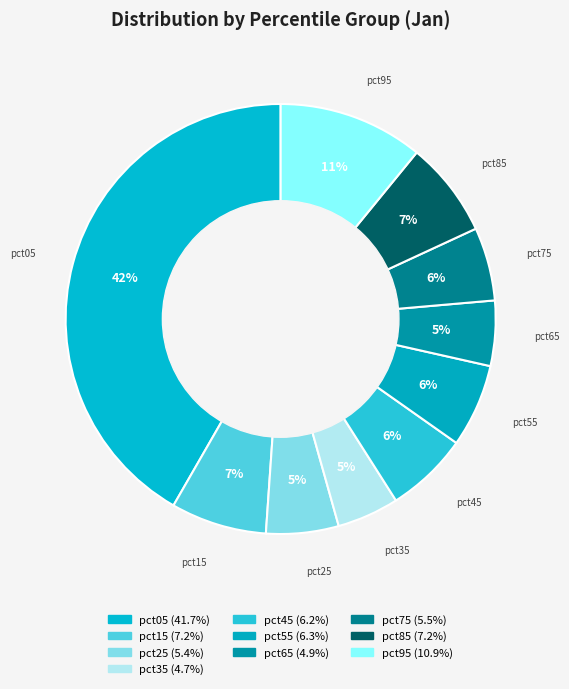

Count the number of slices in the pie.

10